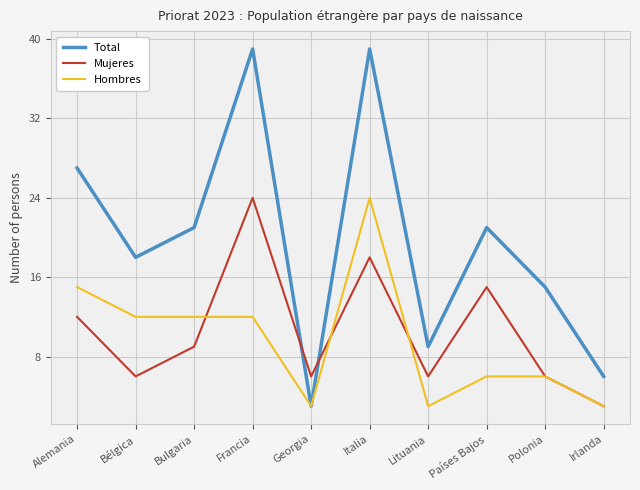

Which series has the widest spread of values?

Total